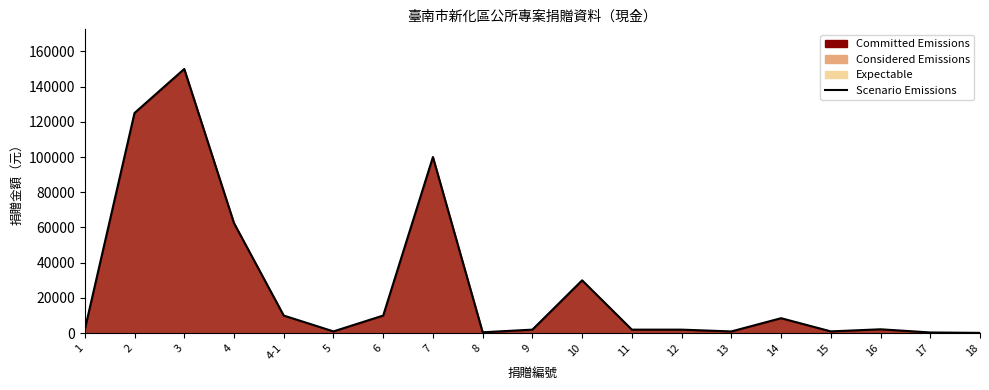

Is it true that the value at 5 is 276?

False